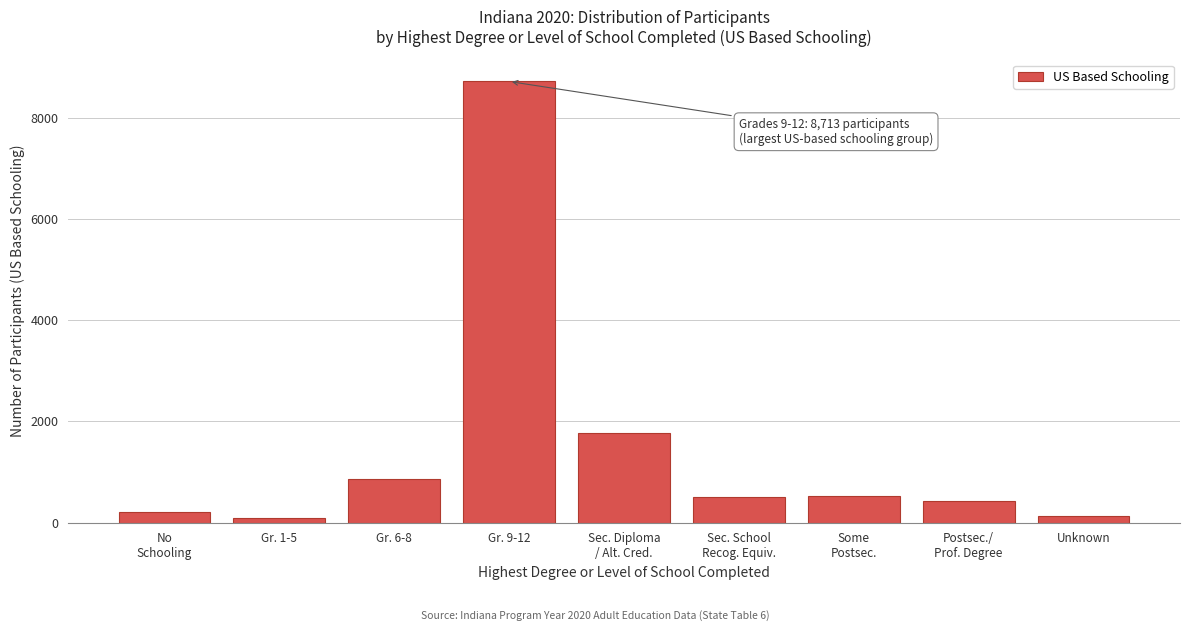

At which category does the chart reach its peak across all series?

Gr. 9-12